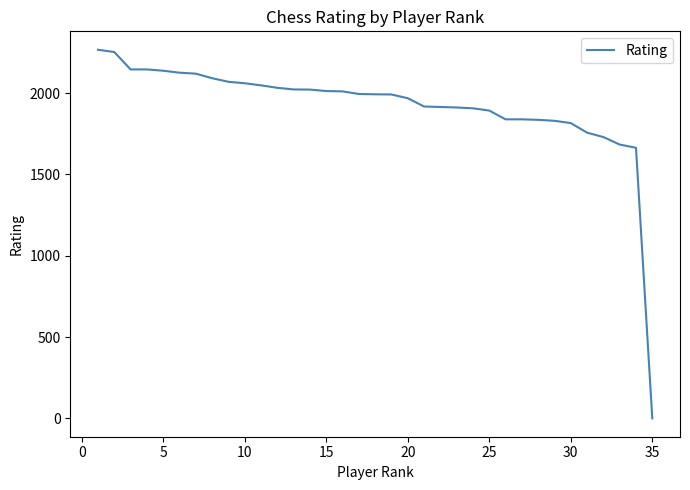

What is the maximum value shown in the chart?

2267